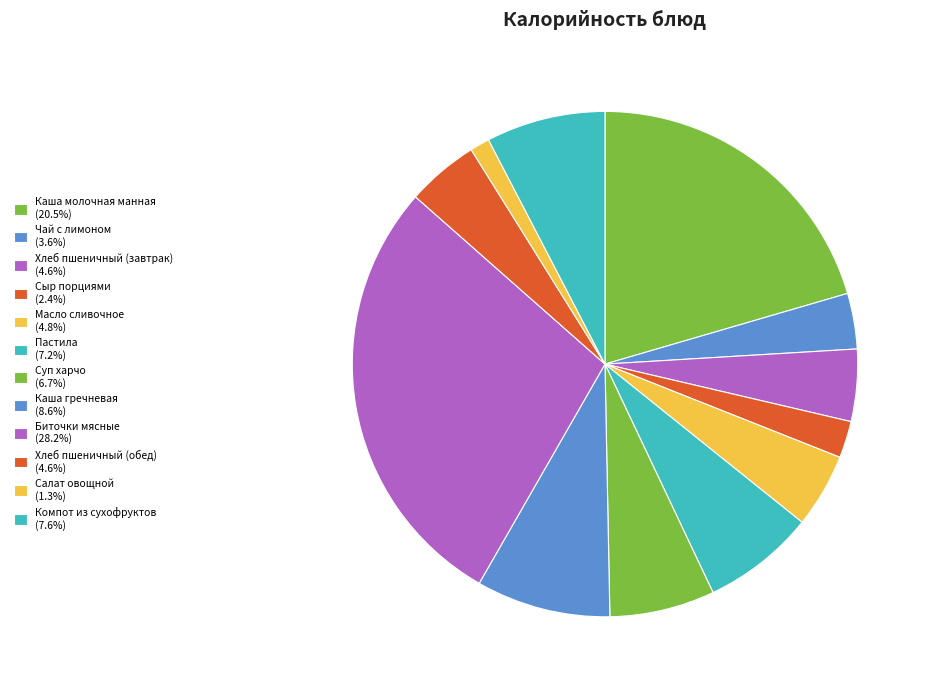

What is the ratio of the value at Пастила to the value at Масло сливочное?

1.5